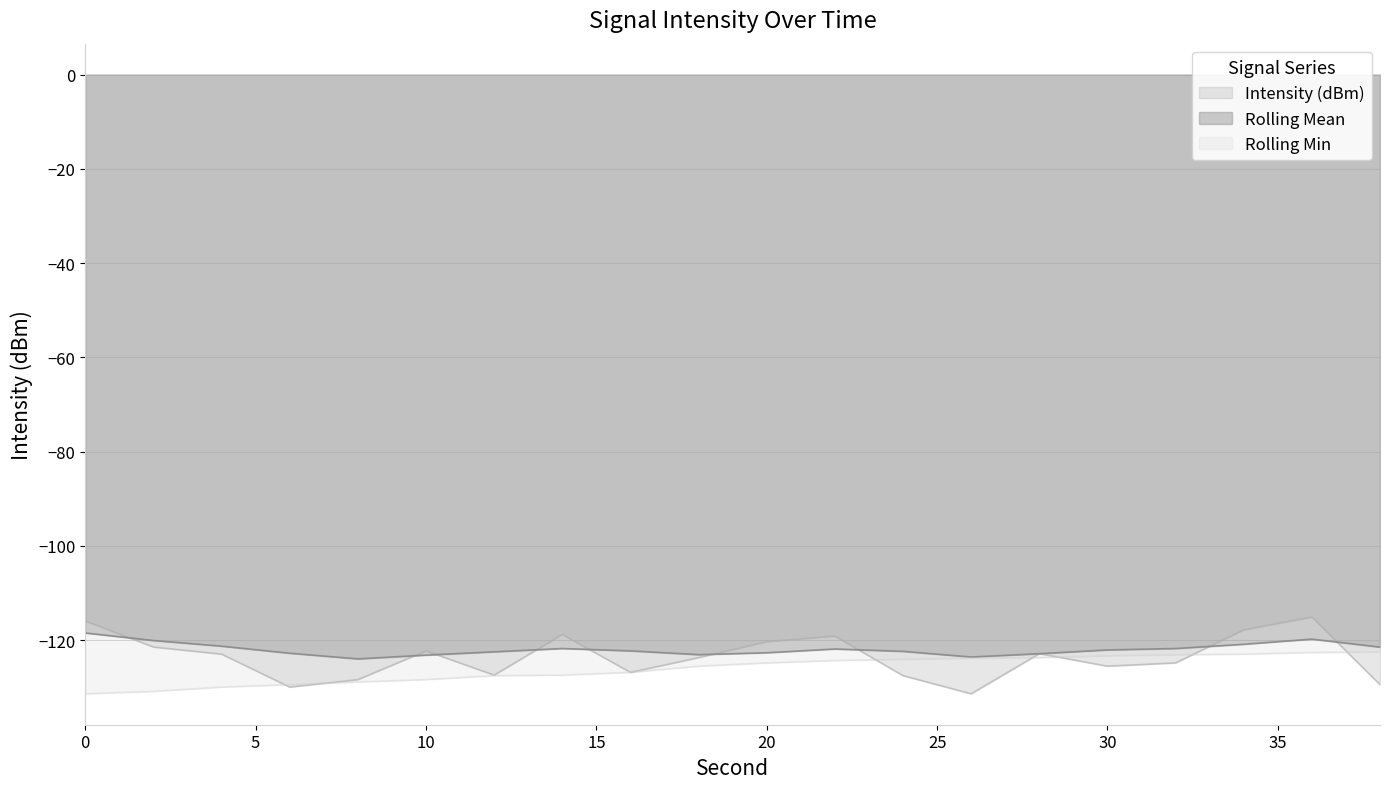

At which label is Intensity (dBm) closest to -123?

4